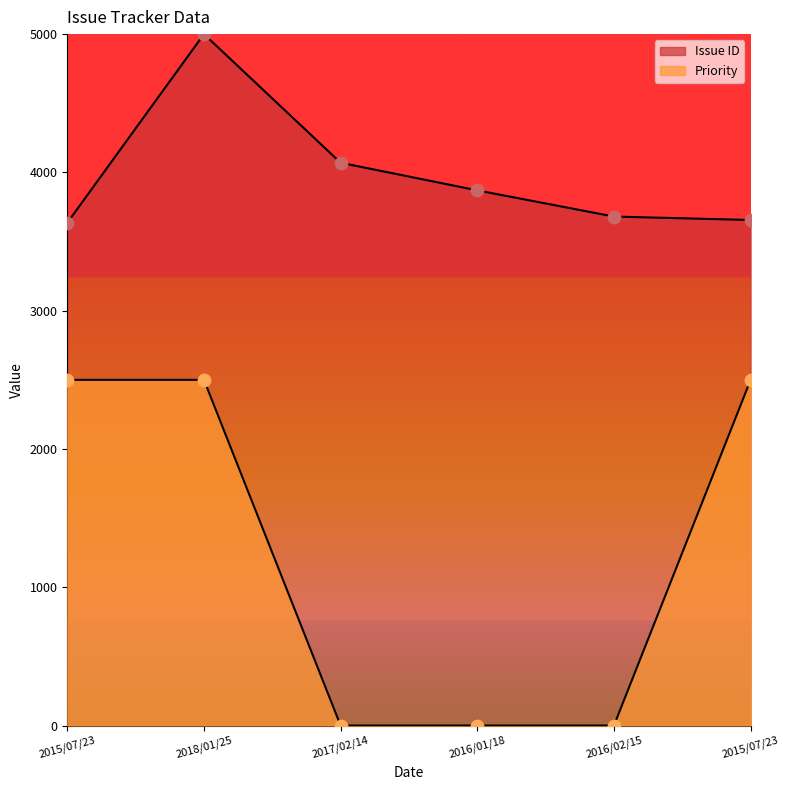

Which series reaches the minimum Y coordinate?

Priority